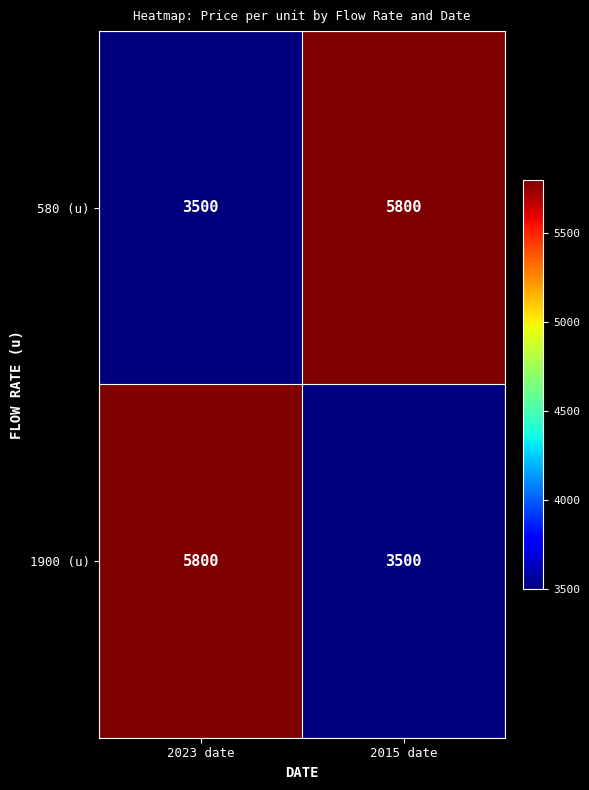

Reading right to left, extract all data points from this chart.

580 (u): 5800	3500
1900 (u): 3500	5800